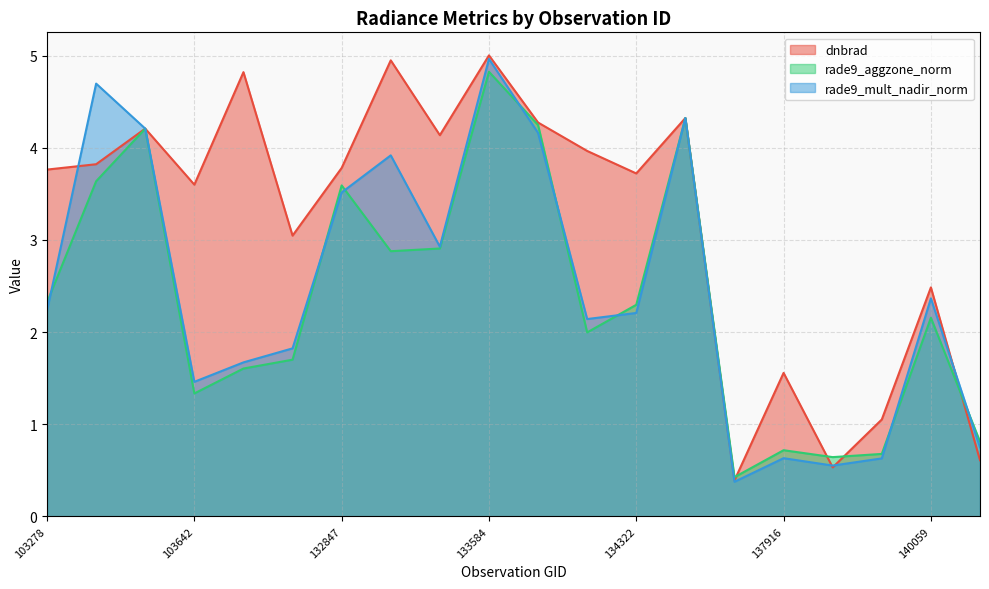

Which category has the lowest value in the dnbrad series?

137903